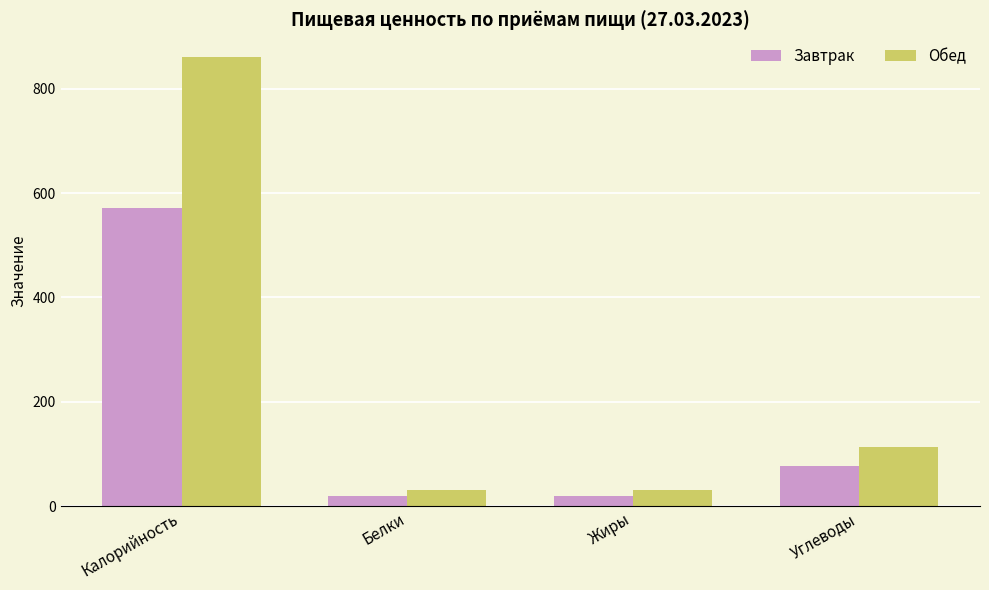

At which category is the sum across all series the highest?

Калорийность